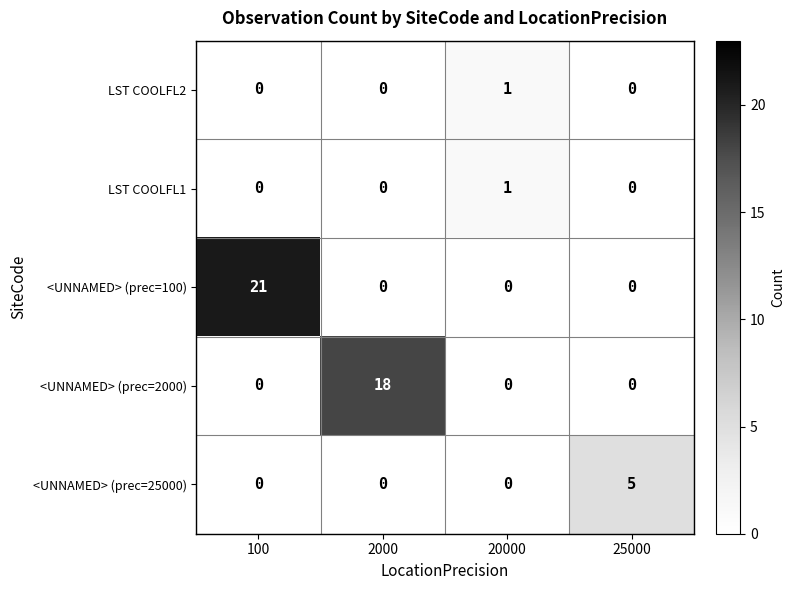

How many distinct data groups are displayed?

5